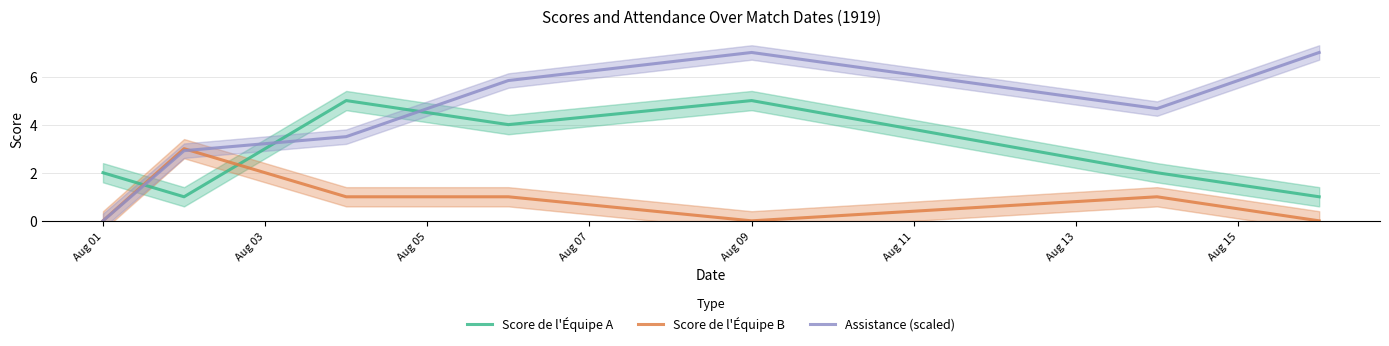

At how many categories does at least one series exceed 4?

5